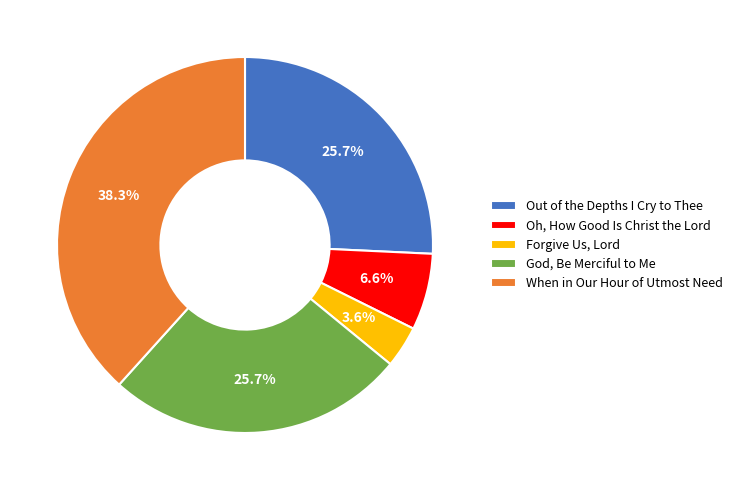

Do Out of the Depths I Cry to Thee and When in Our Hour of Utmost Need together represent more than half of the pie?

Yes